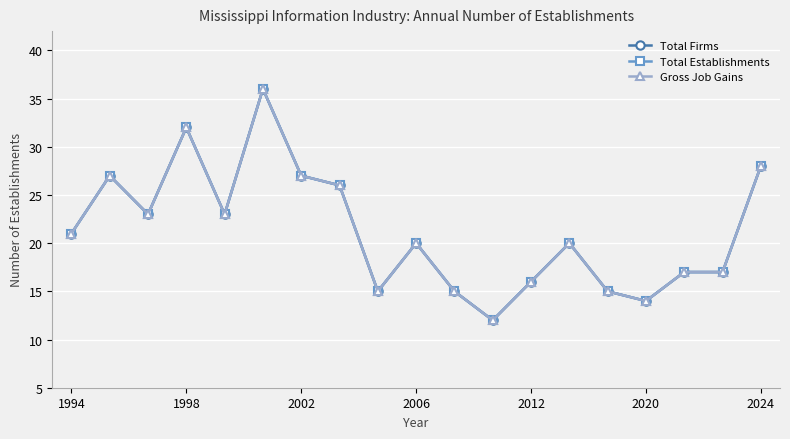

Which series has the largest total across all categories?

Total Firms